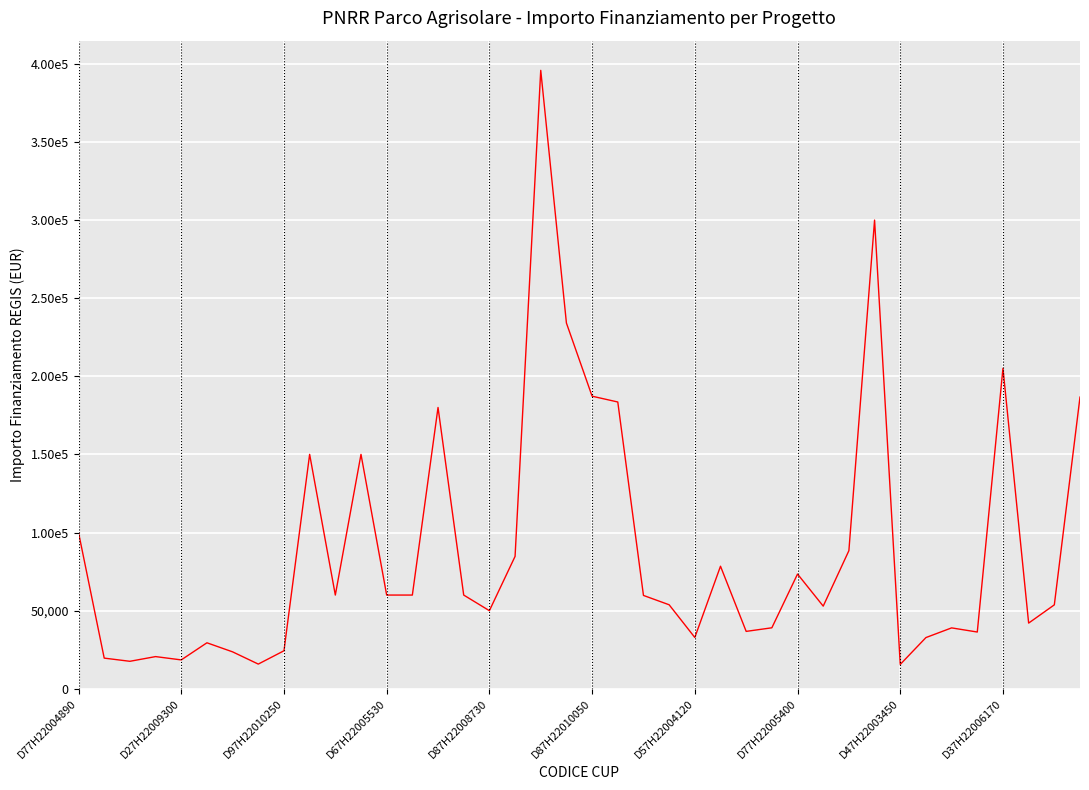

Does the chart have visible grid lines?

Yes